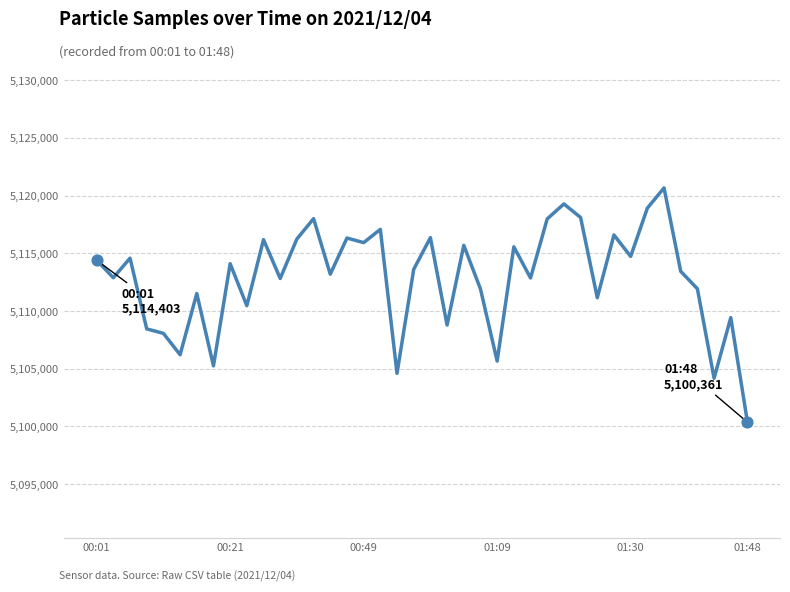

What is the difference between the maximum and minimum values?

20305